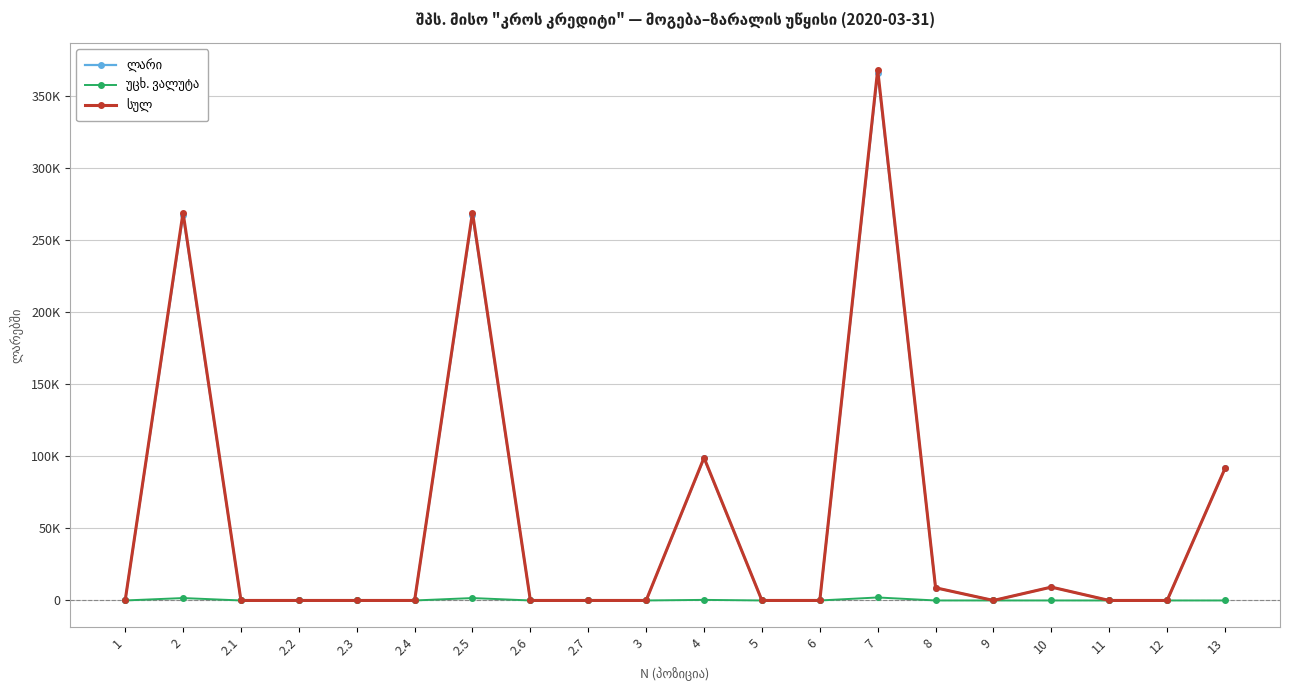

True or false: ლარი and უცხ. ვალუტა intersect in this chart.

False